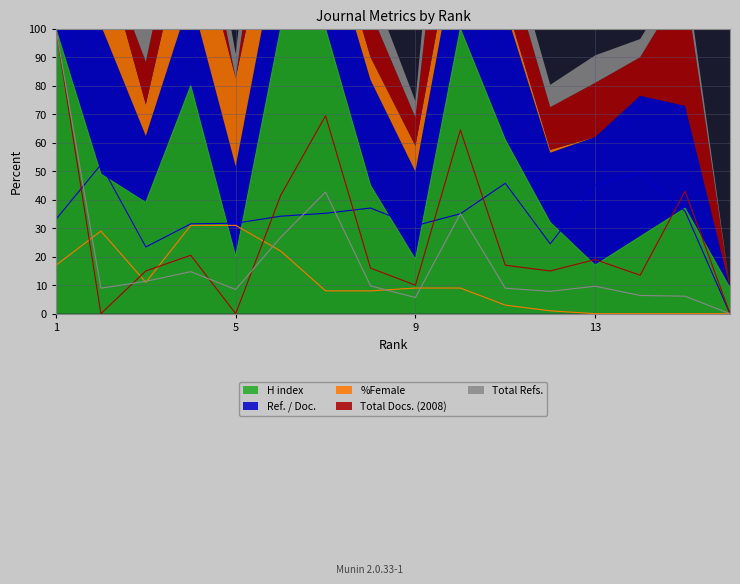

How many interior local valleys does the Total Docs. (2008) series have?

5